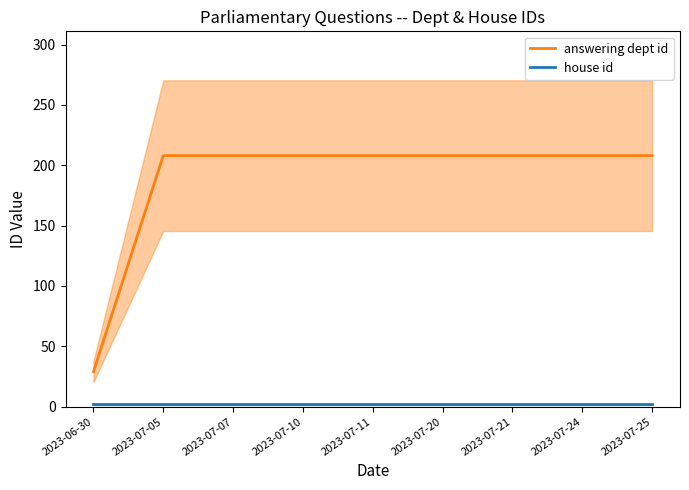

Reading left to right, extract all data points from this chart.

answering dept id: 29	208	208	208	208	208	208	208	208
house id: 2	2	2	2	2	2	2	2	2